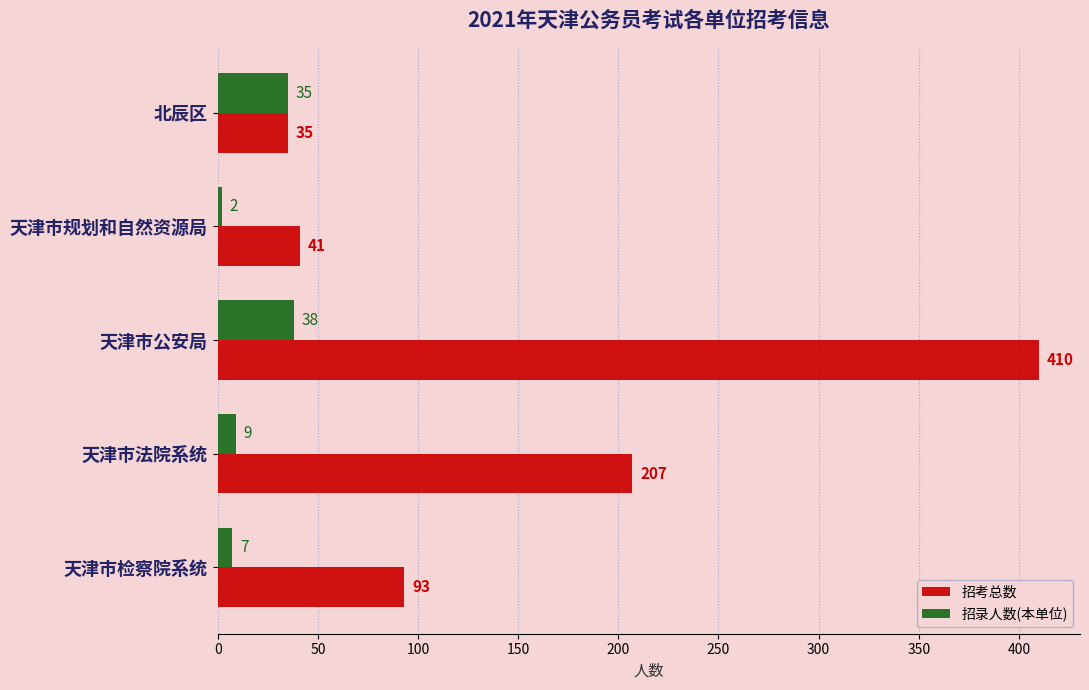

Which series has the widest spread of values?

招考总数